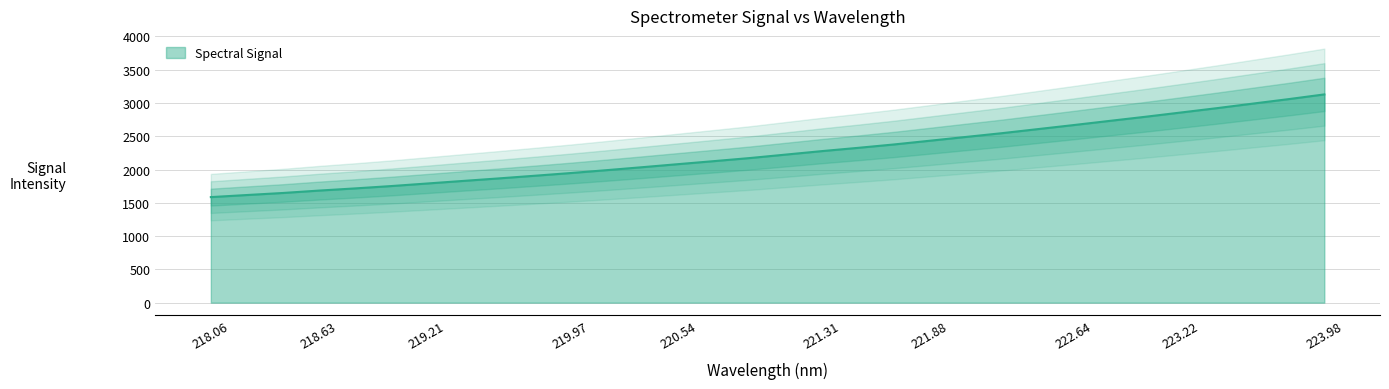

True or false: Spectral Signal has a value of 1683.5 at 218.63.

True